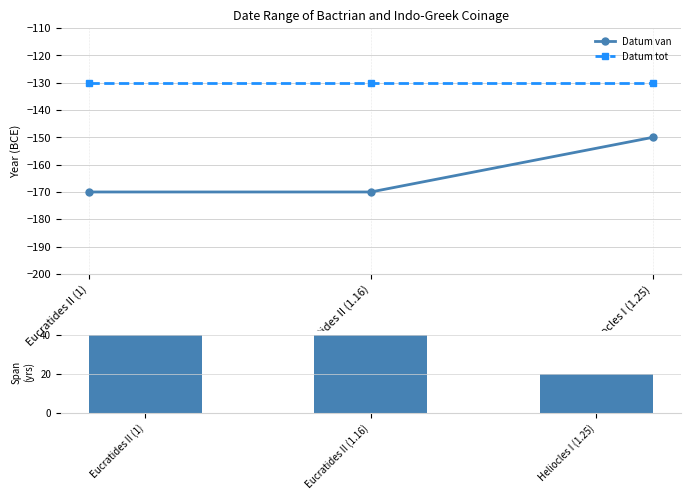

At which category does the chart reach its minimum across all series?

Eucratides II (1)